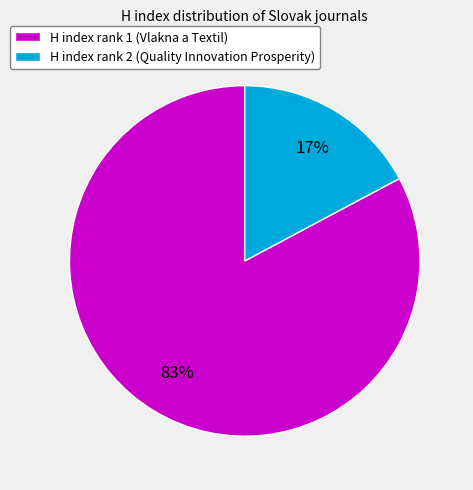

What is the majority slice?

H index rank 1 (Vlakna a Textil)